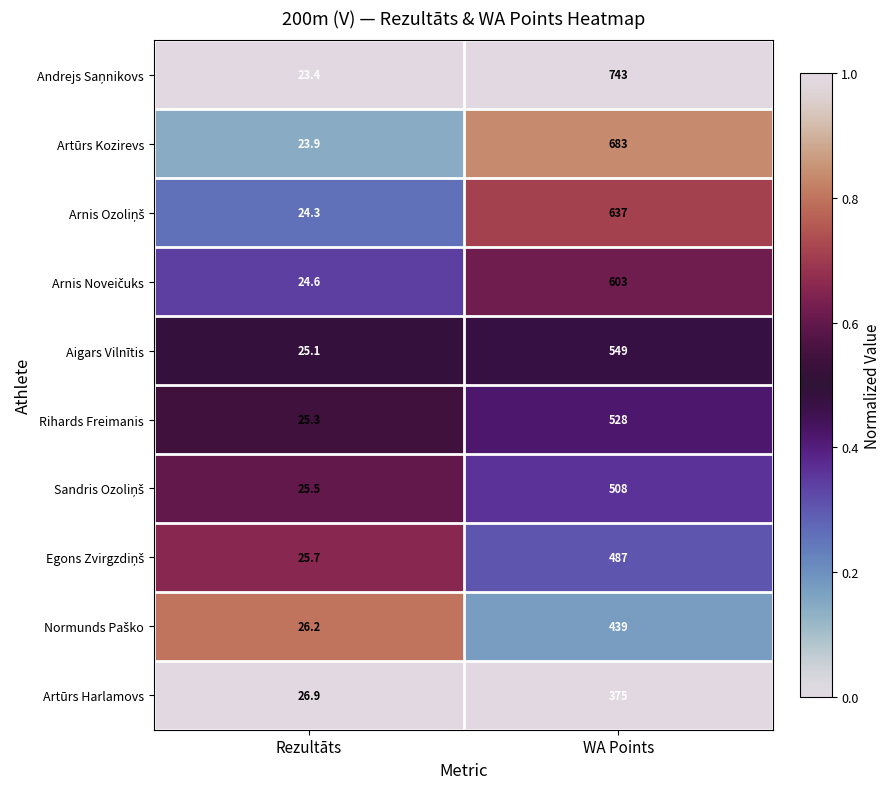

What is the total value across all series at WA Points?

5552.0